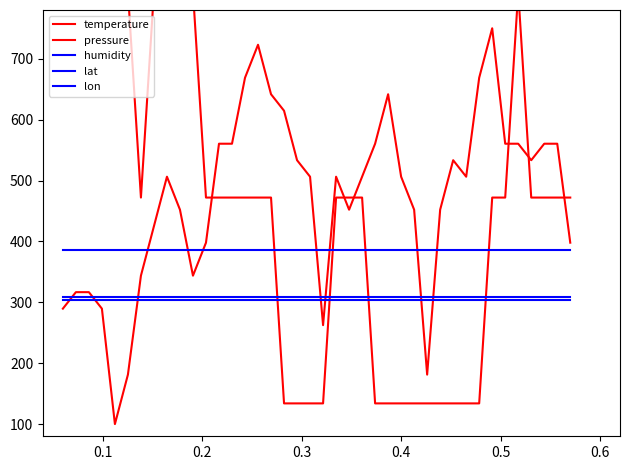

True or false: pressure has more than 0 points higher than both neighbors.

True